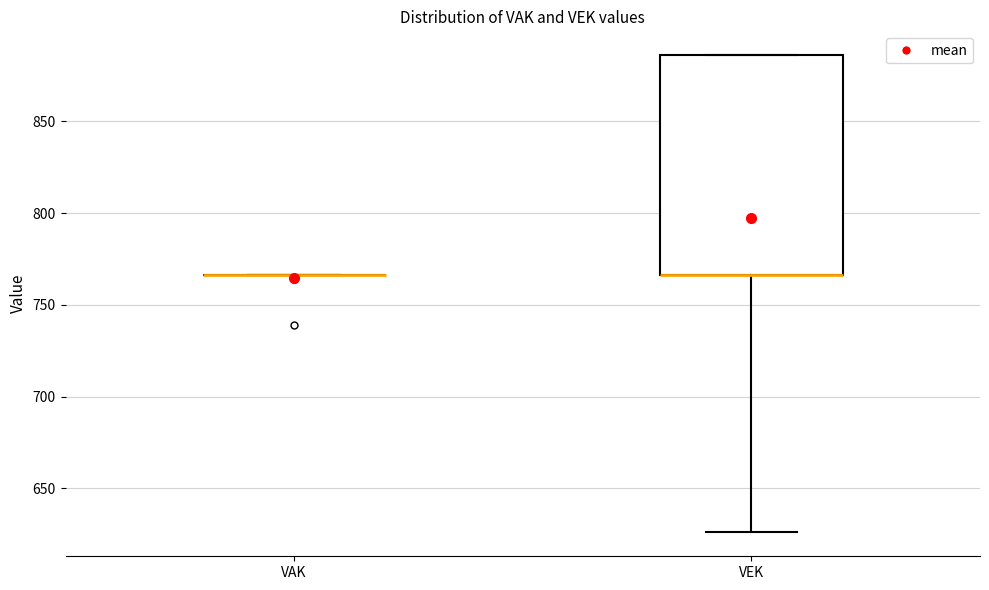

Reading left to right, transcribe this box plot: for each box, give where its median line is, the range the box spans, and where its two whiskers end, as read against the y-axis. The values are not printed on the chart, so give them approximately, as read against the axis.

VAK: box collapsed to a line at 765, whiskers 765 to 765
VEK: median 765 (drawn on the box's lower edge), box 765 to 885, whiskers 625 to 885